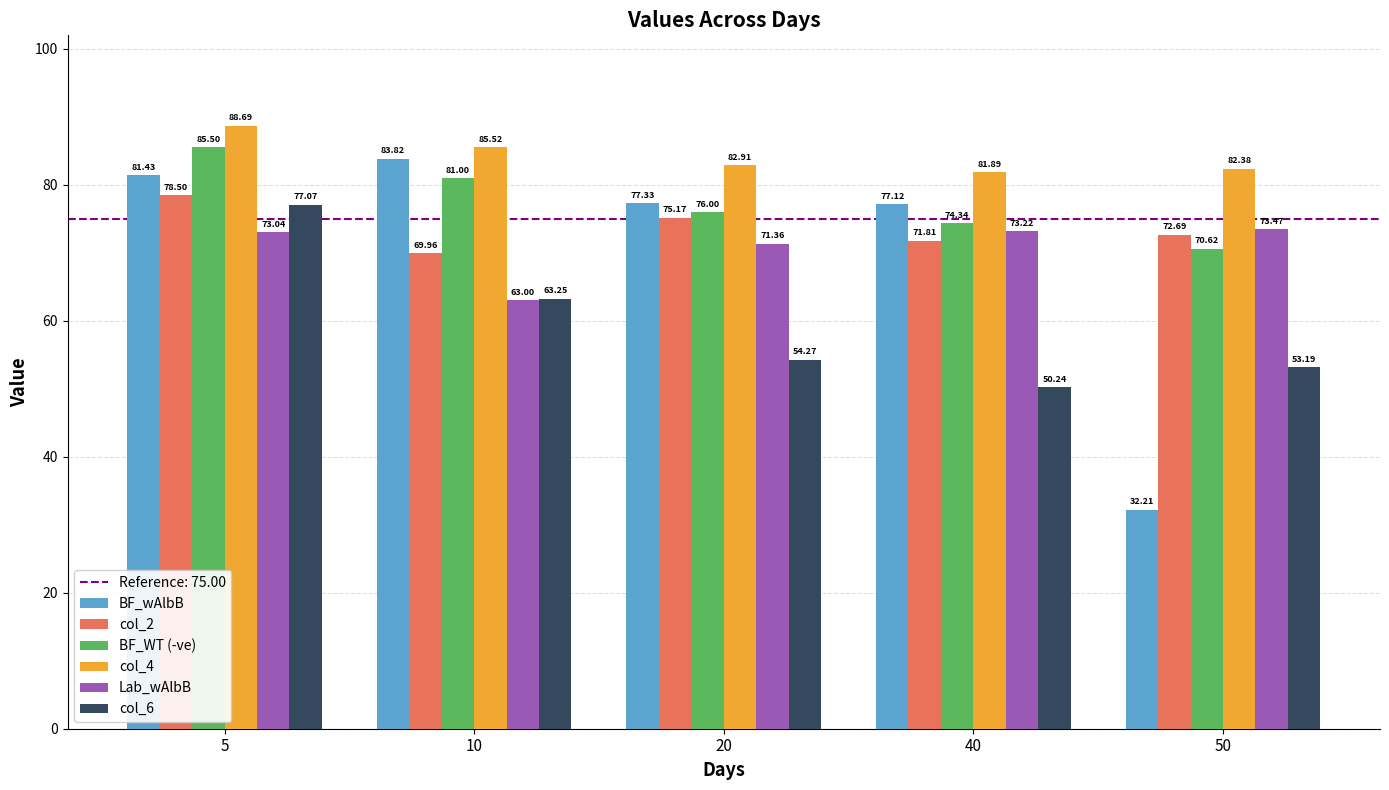

At which category is the sum across all series the highest?

5